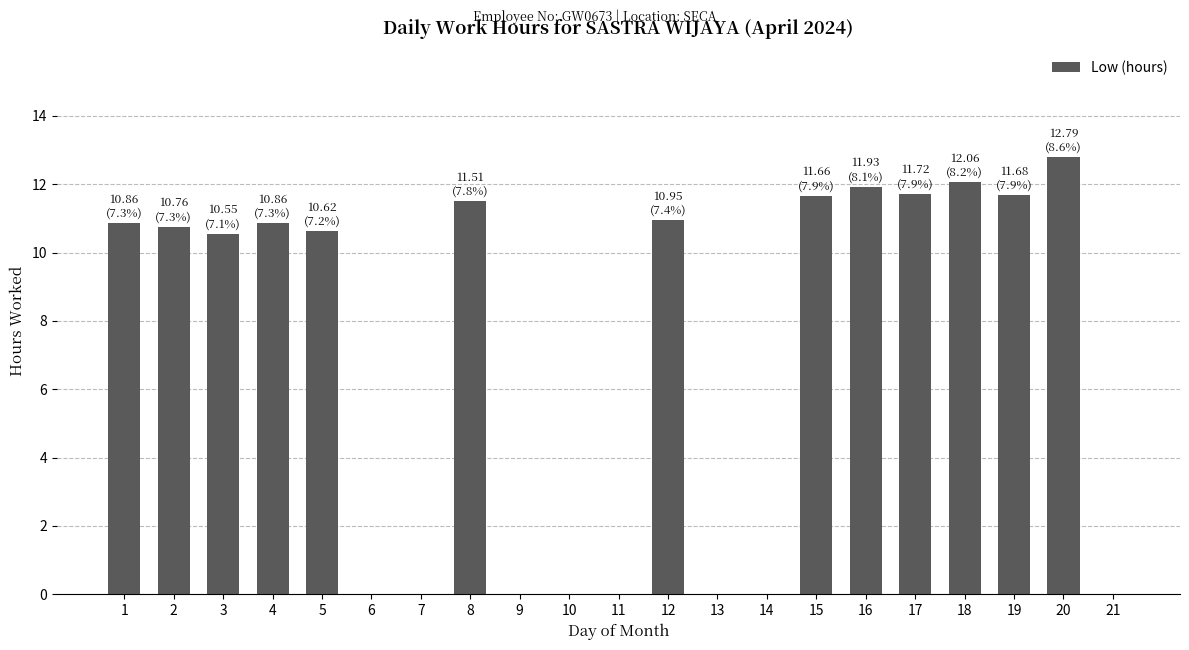

Which has a higher value, 8 or 14?

8